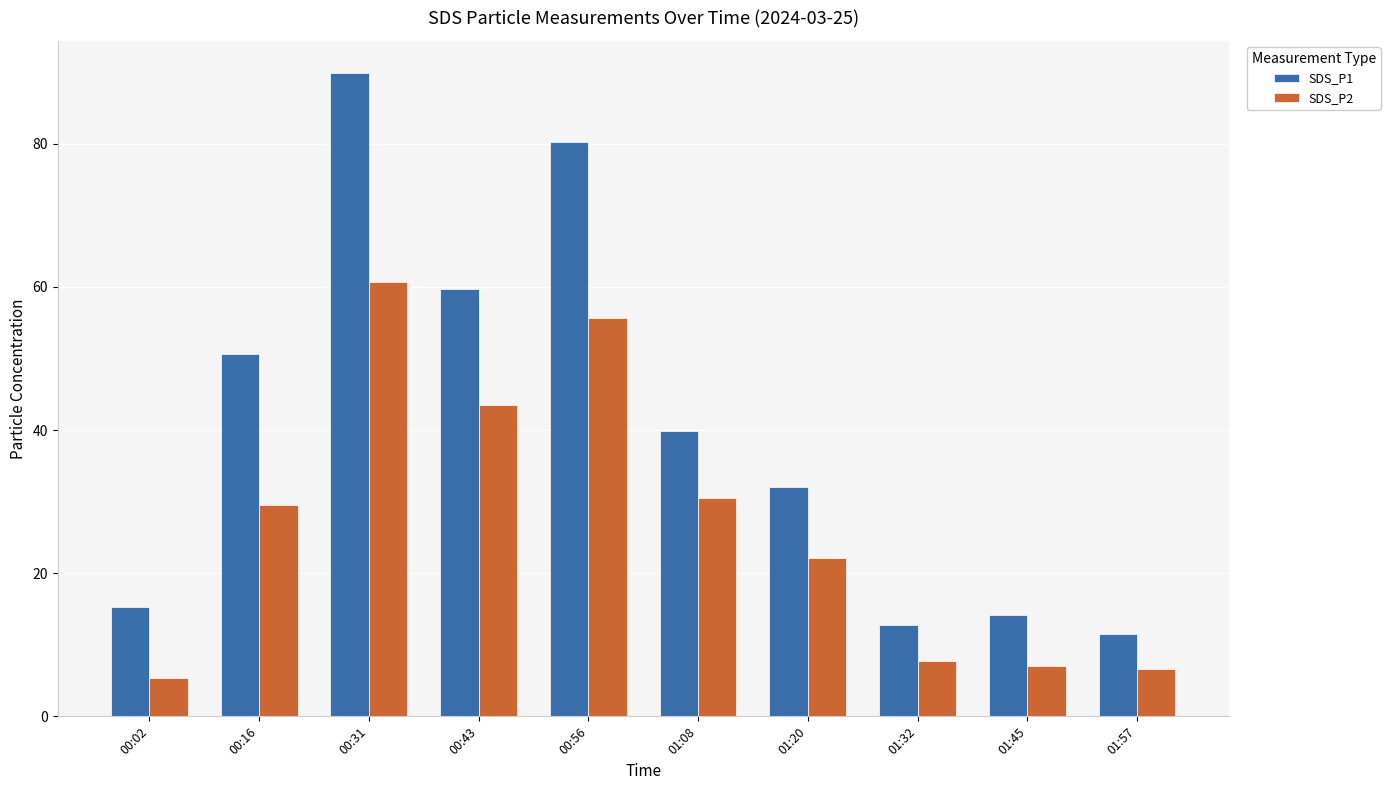

What is the sum of all SDS_P2 values?

268.7